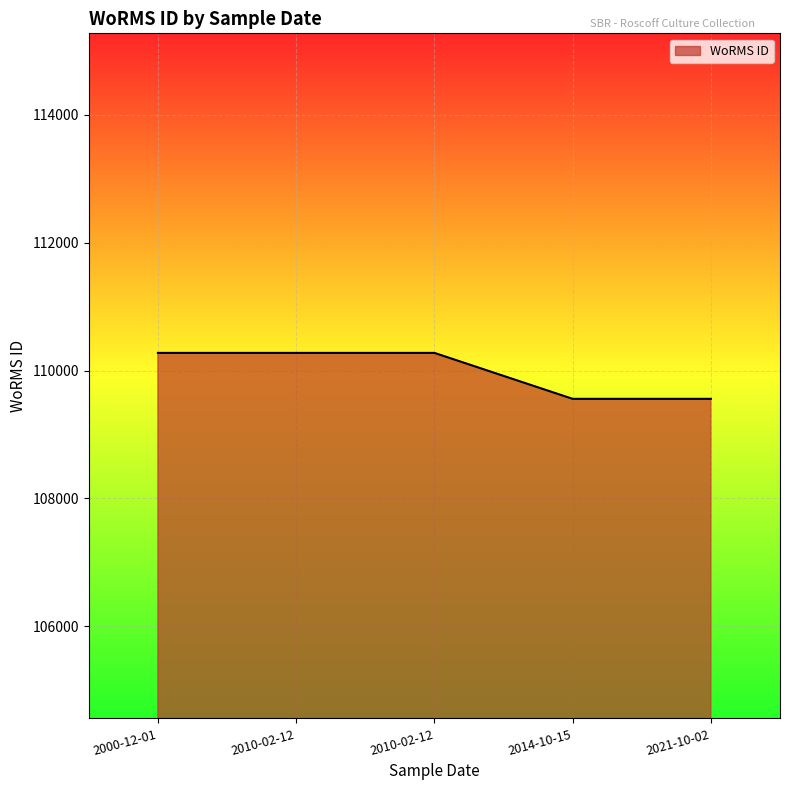

Does the chart have visible grid lines?

Yes